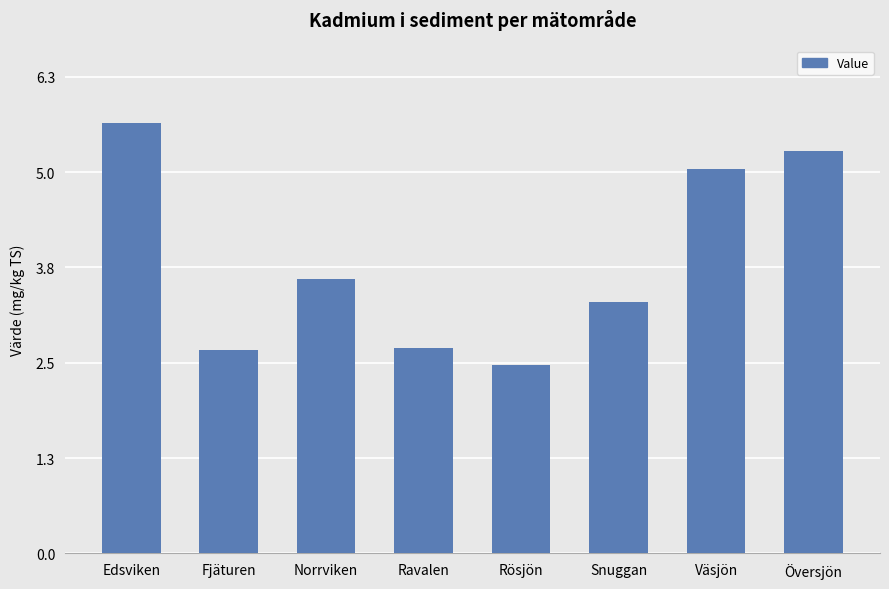

At which label does the data first exceed 3?

Edsviken